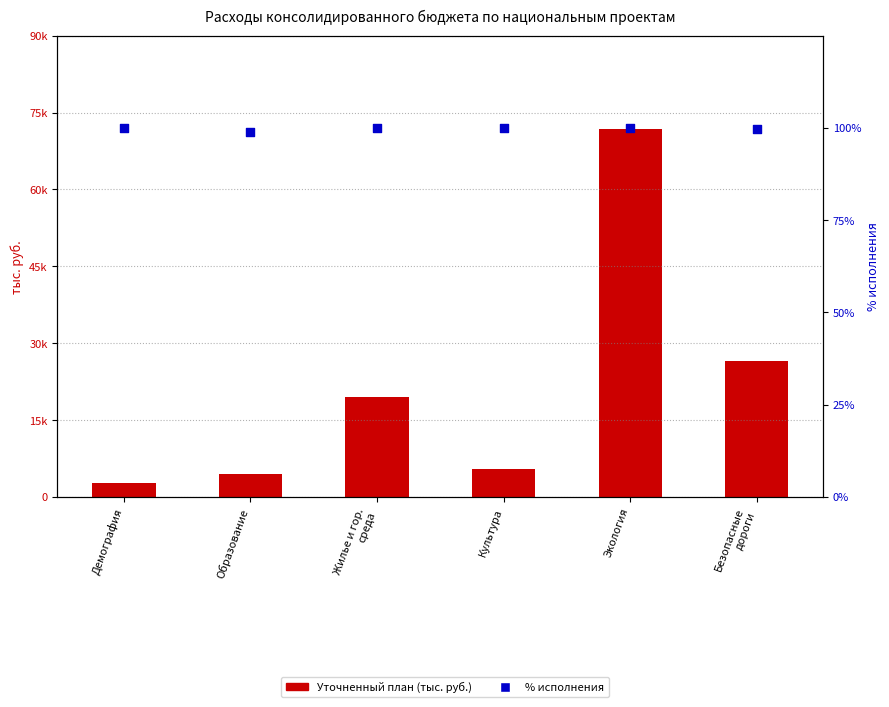

Which series contains the lowest Y value?

% исполнения